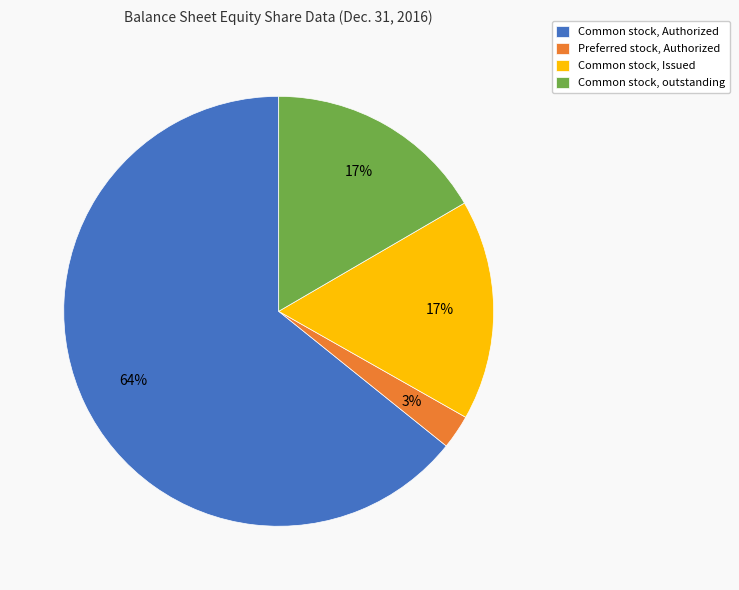

Is it true that Preferred stock, Authorized is 3% of the pie?

True